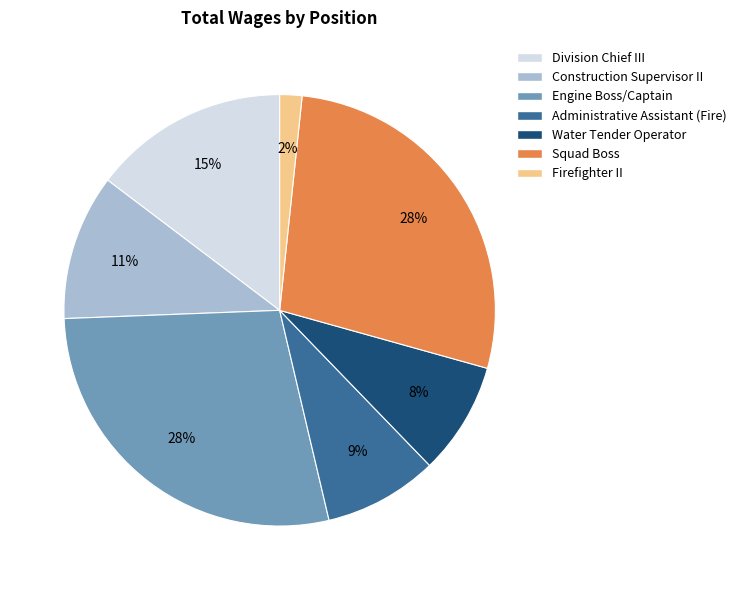

Is it true that Division Chief III is 15% of the pie?

True